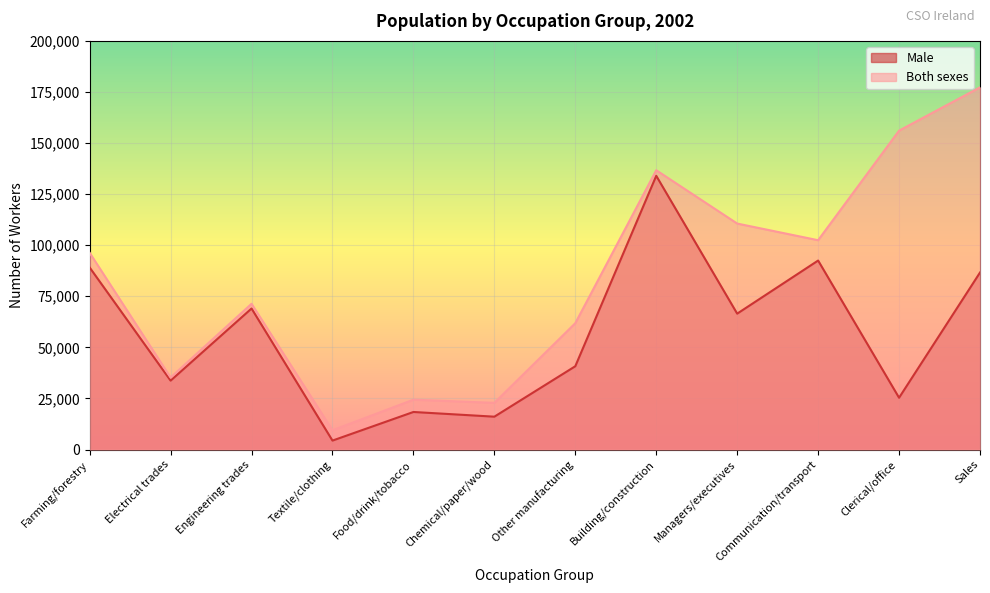

Reading left to right, transcribe all the data shown in this chart.

Male: 89086	33716	69022	4367	18370	16070	40761	133961	66498	92488	25339	86619
Both sexes: 96279	35234	71326	9409	24390	22832	61829	136698	110595	102444	156068	177263